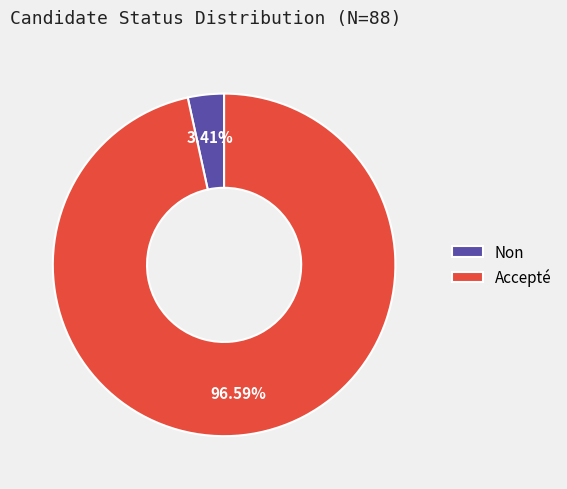

Which category has the smallest portion of the pie?

Non